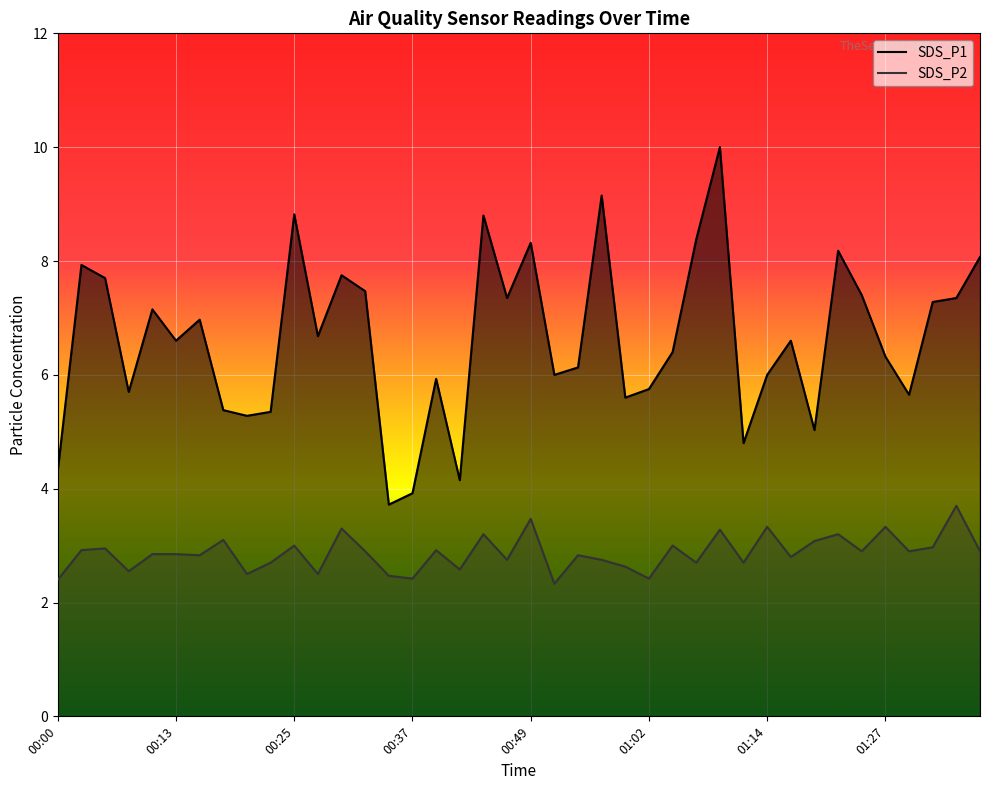

At how many categories does at least one series exceed 5?

35